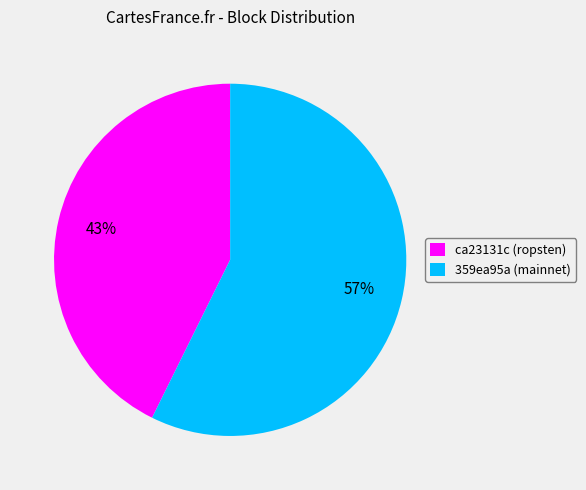

Which has a higher value, 359ea95a (mainnet) or ca23131c (ropsten)?

359ea95a (mainnet)